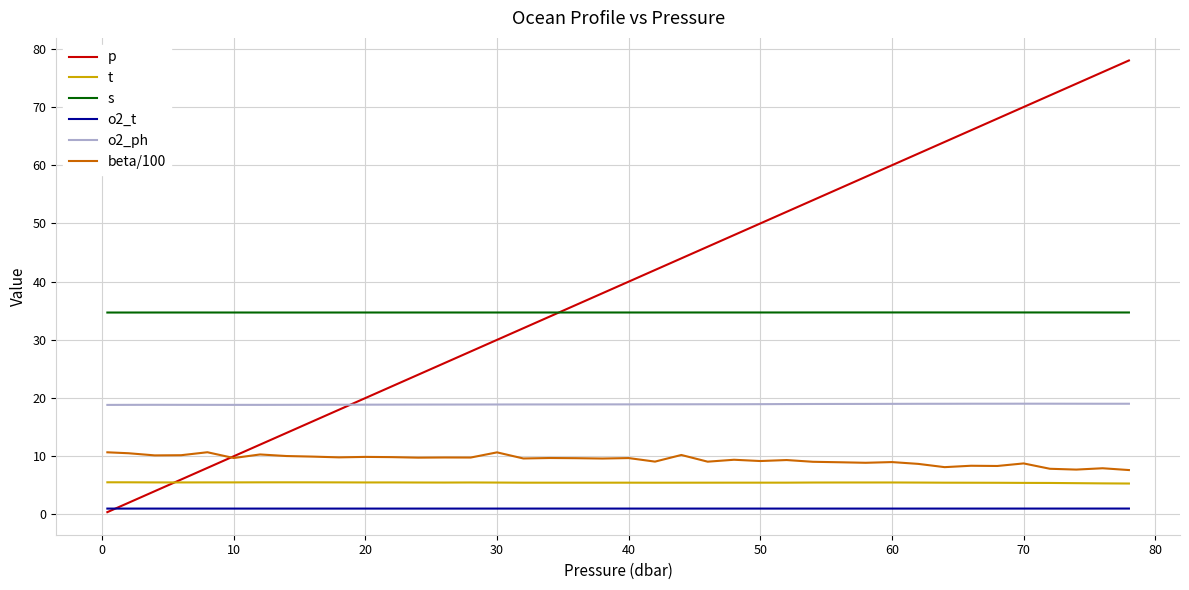

What is the highest value of the t series?

5.5